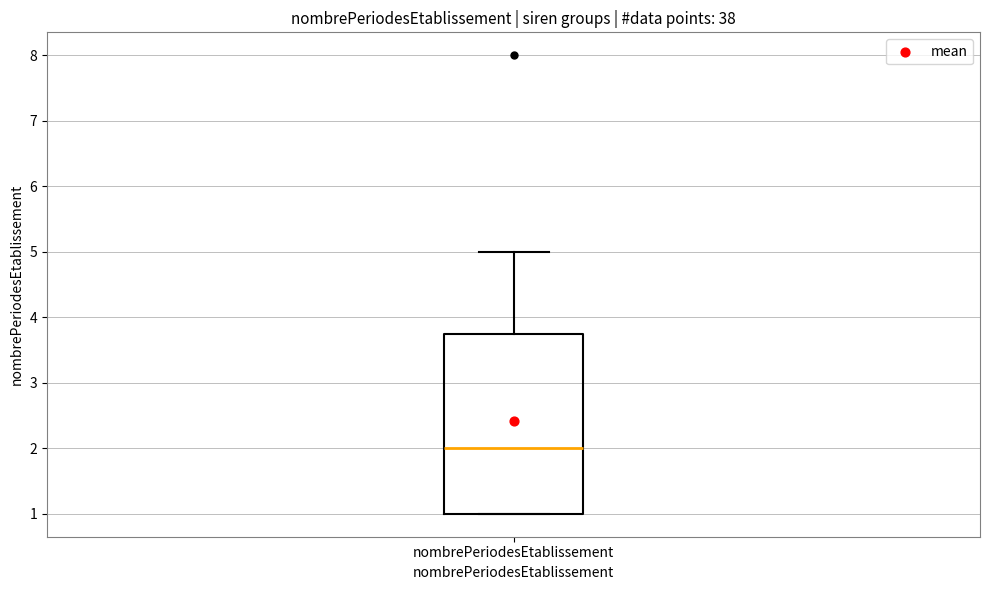

Transcribe this box plot: give where the median line is, the range the box spans, and where the two whiskers end, as read against the y-axis. The values are not printed on the chart, so give them approximately, as read against the axis.

median 2.0, box 1.0 to 3.8, whiskers 1.0 to 5.0